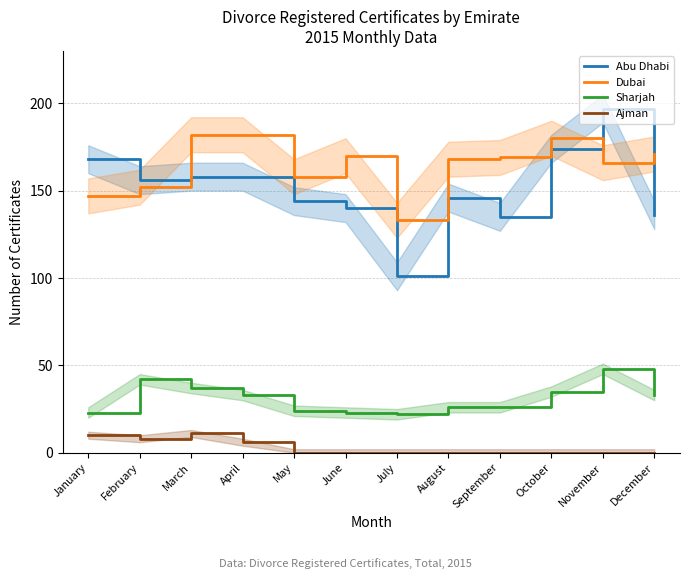

In Ajman, how many points are lower than both neighbors (excluding endpoints)?

1